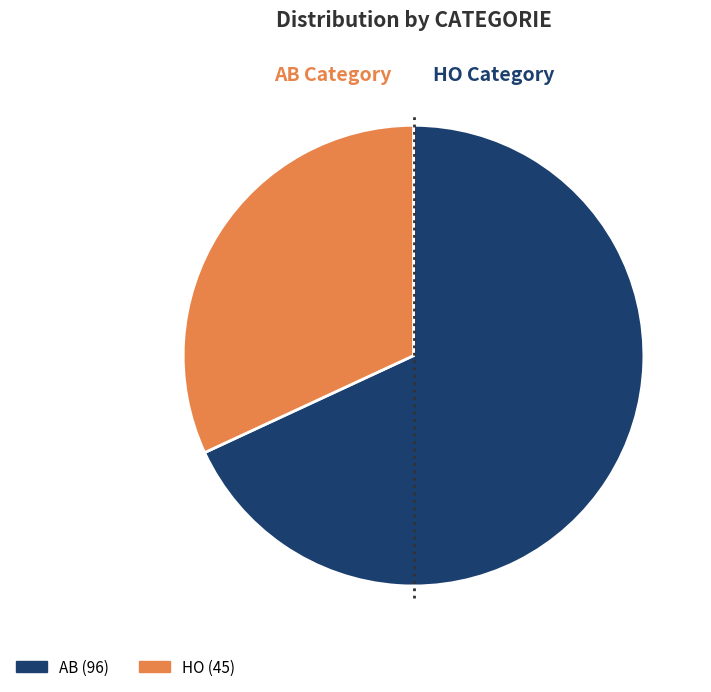

To the nearest percent, what portion does AB represent?

68%